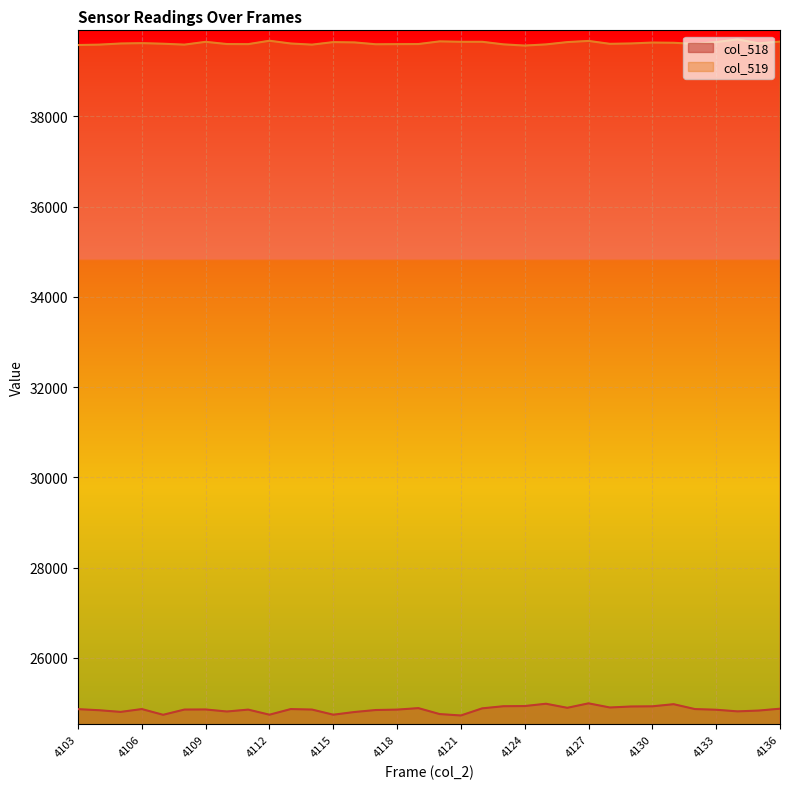

True or false: col_518 has more than 0 points higher than both neighbors.

True